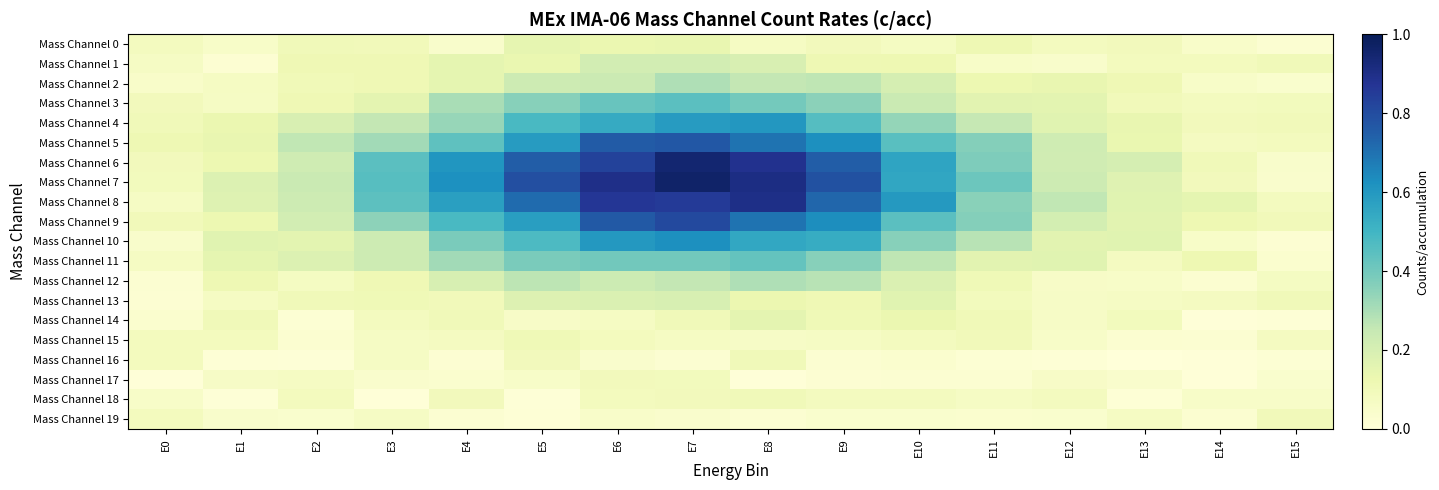

Between E10 and E11, which is larger?

E11